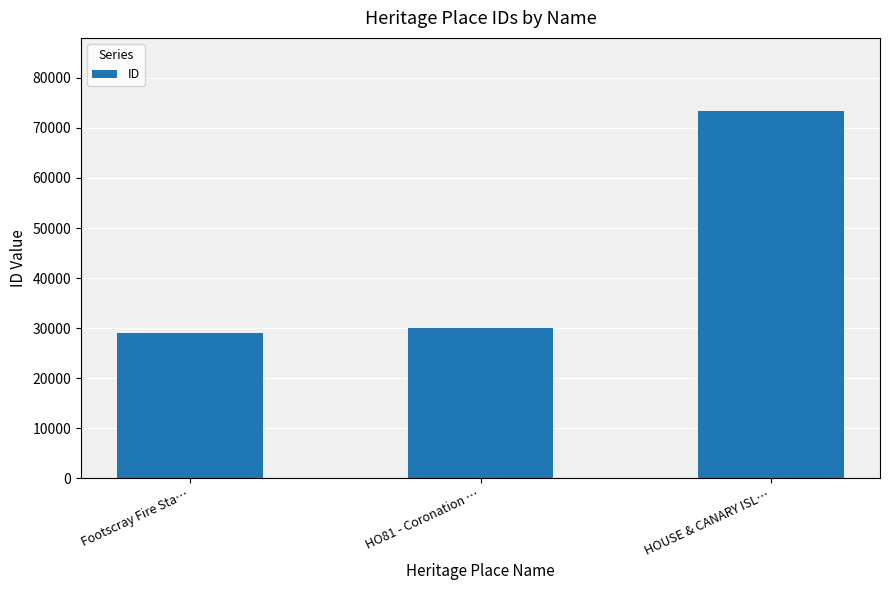

Which has a higher value, HOUSE & CANARY ISL… or HO81 - Coronation …?

HOUSE & CANARY ISL…